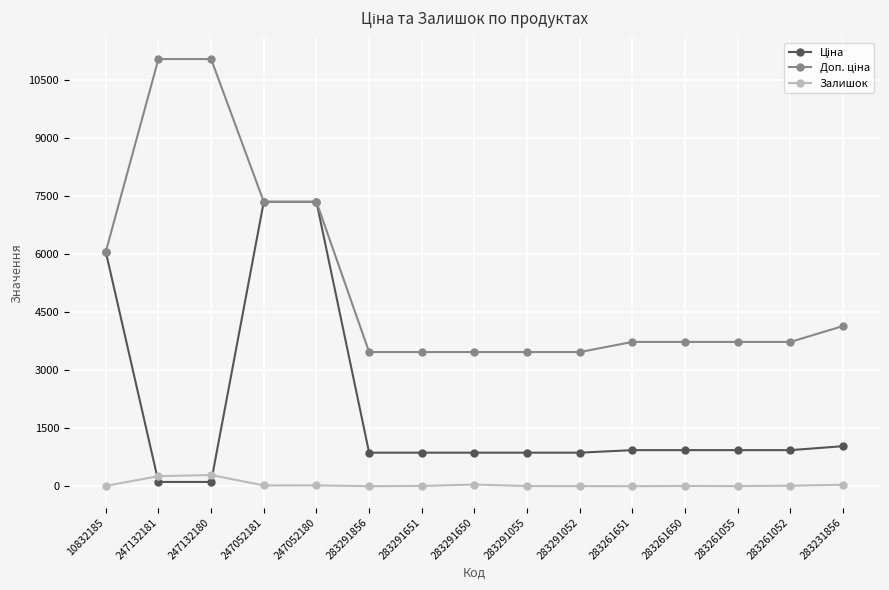

What is the greatest value displayed?

11055.0